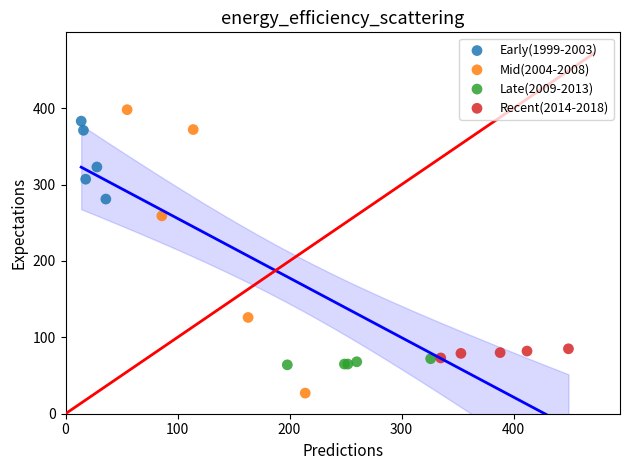

Which series has the widest spread of Y values?

Mid(2004-2008)